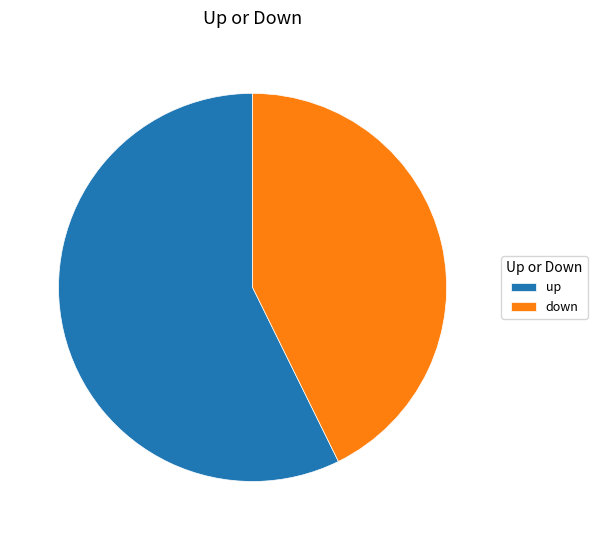

Is it true that up is 57% of the pie?

True